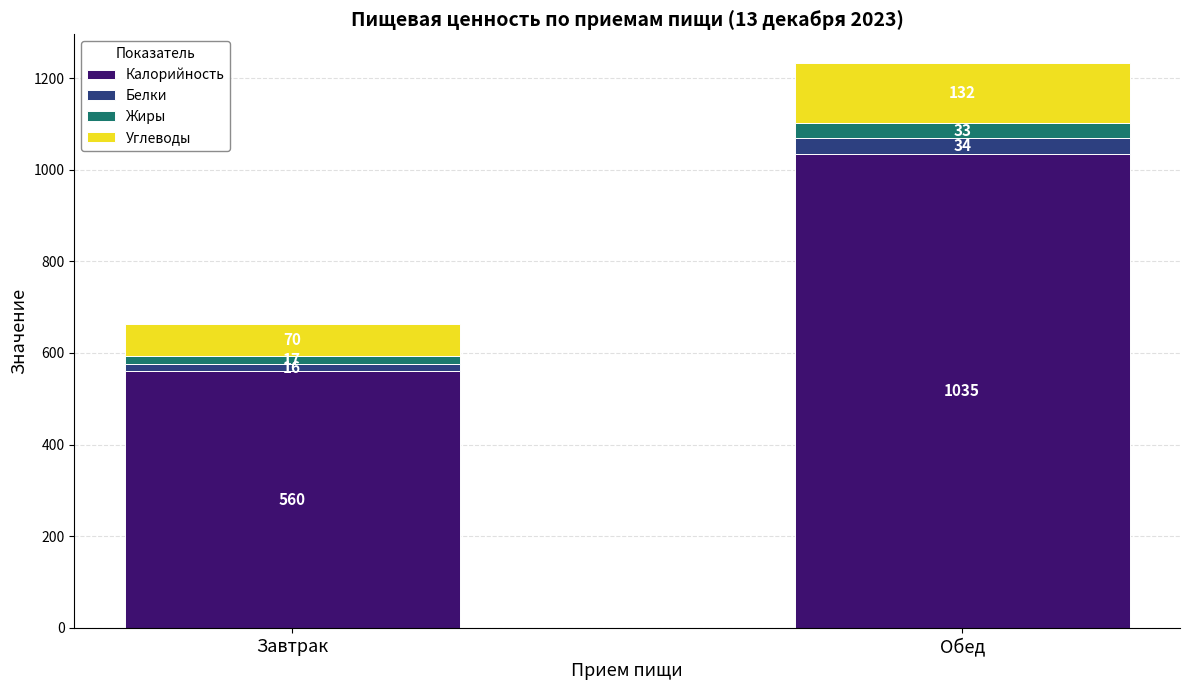

What is the total value across all series at Обед?

1234